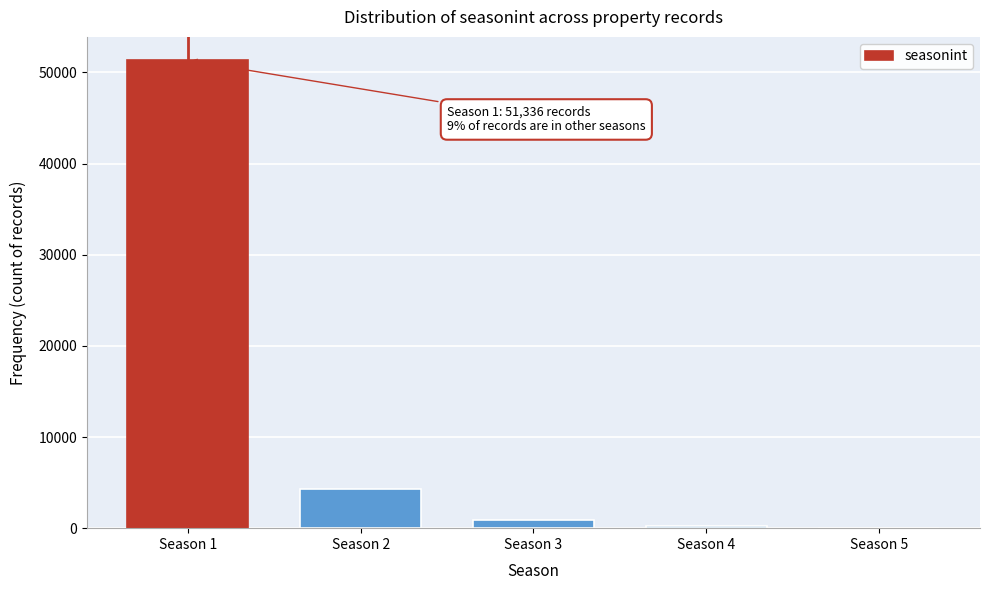

Where is the data nearest to the value 25678?

Season 2